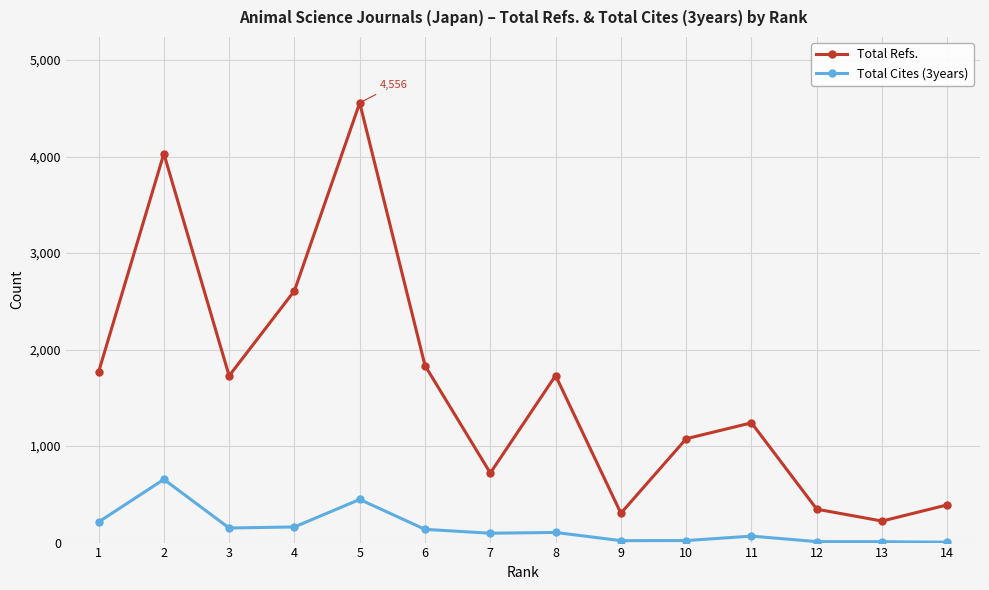

At which category is the sum across all series the highest?

5